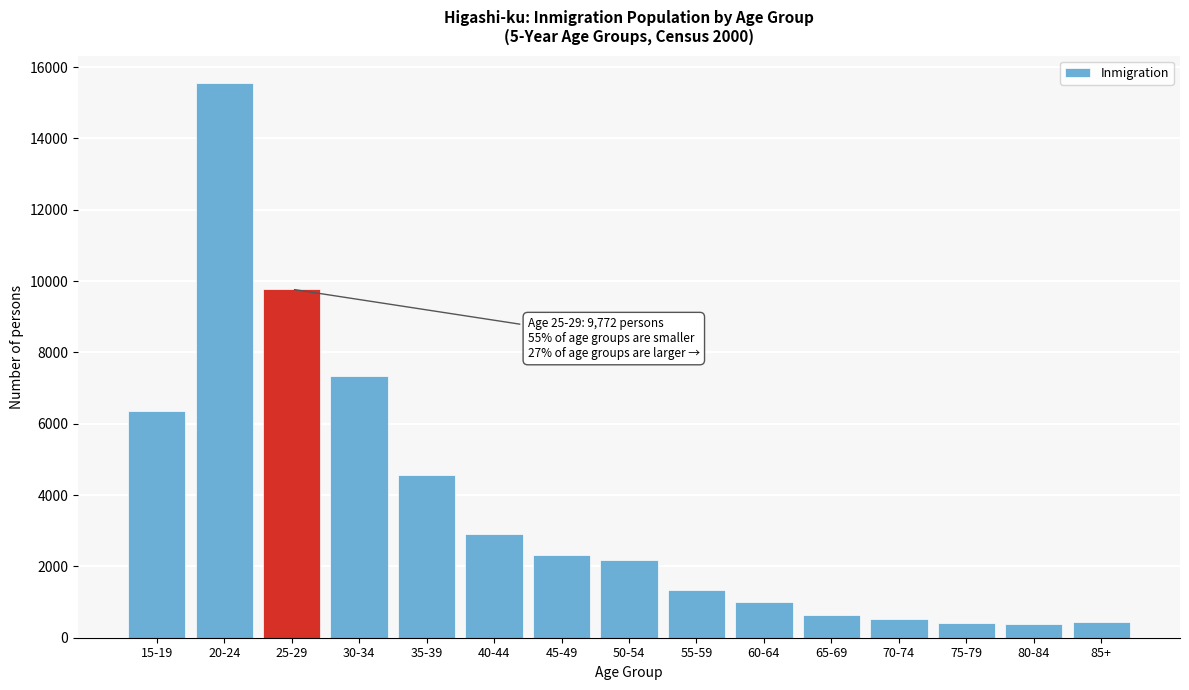

Where is the data nearest to the value 7962?

30-34